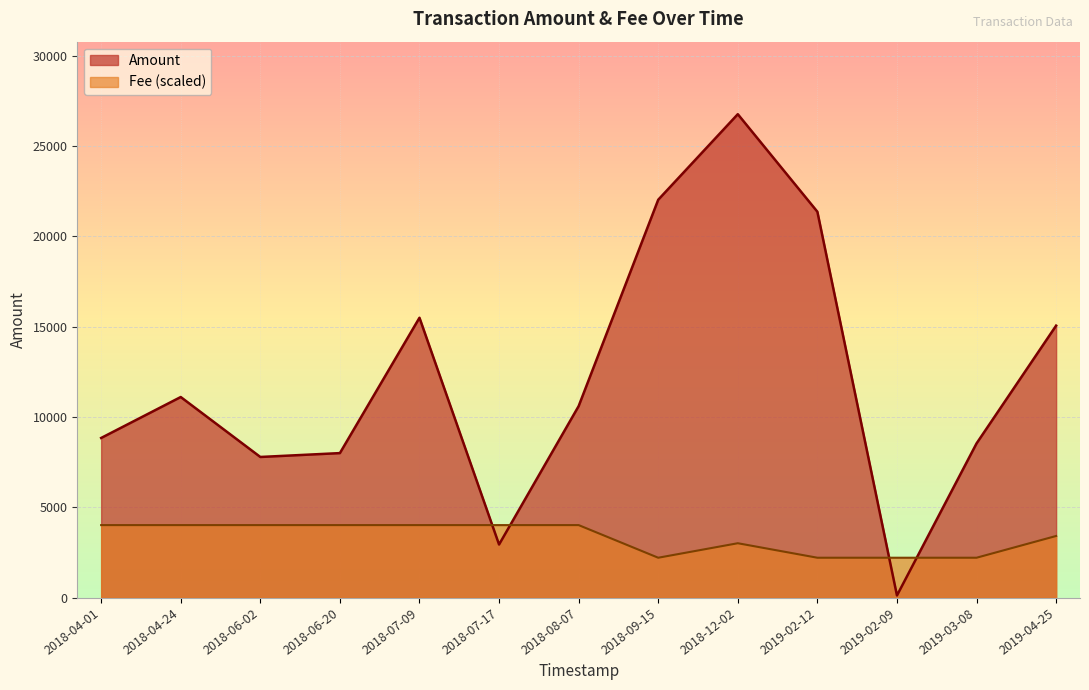

What is the maximum value for Amount?

26759.0